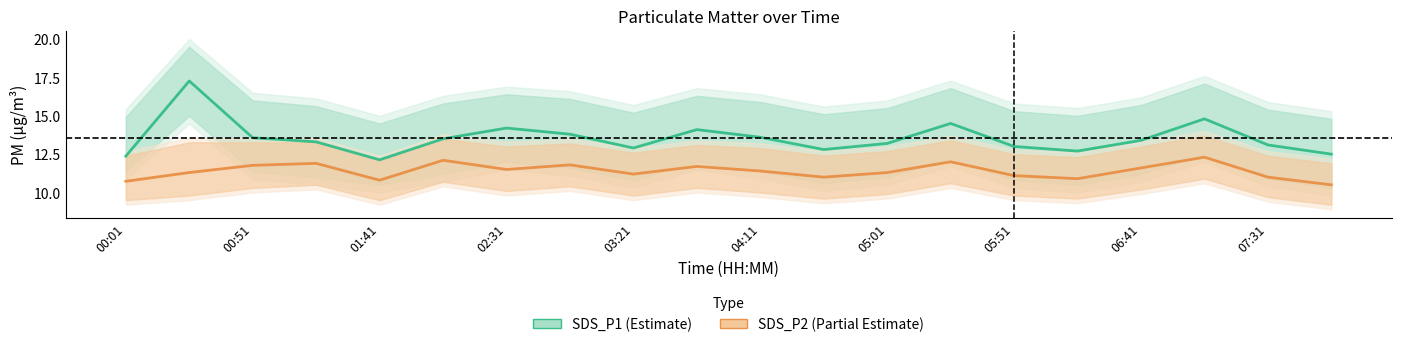

True or false: SDS_P1 has a value of 14.5 at 13.

True